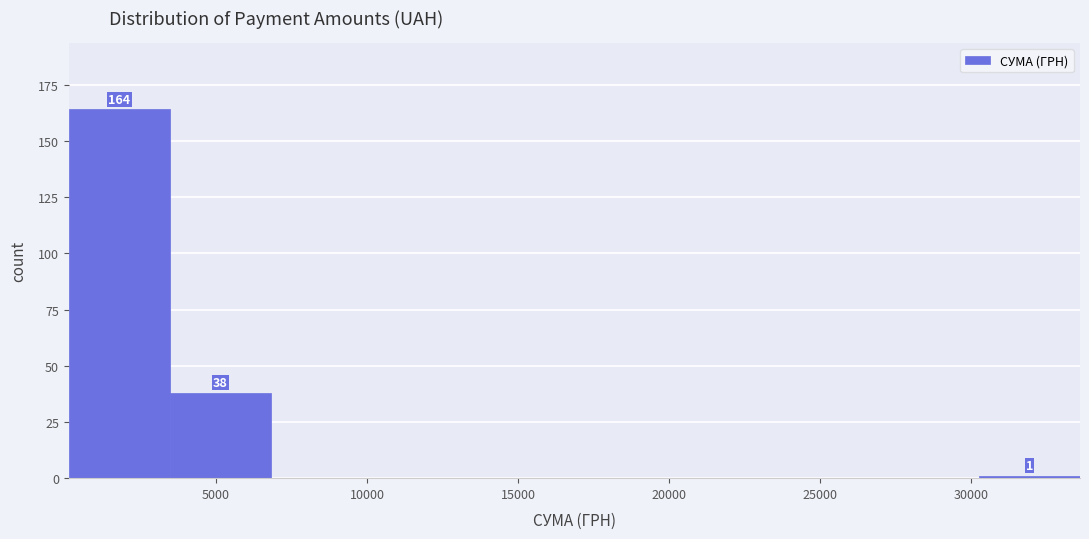

Over which range of the x-axis is the bar tallest?

0 to 3500